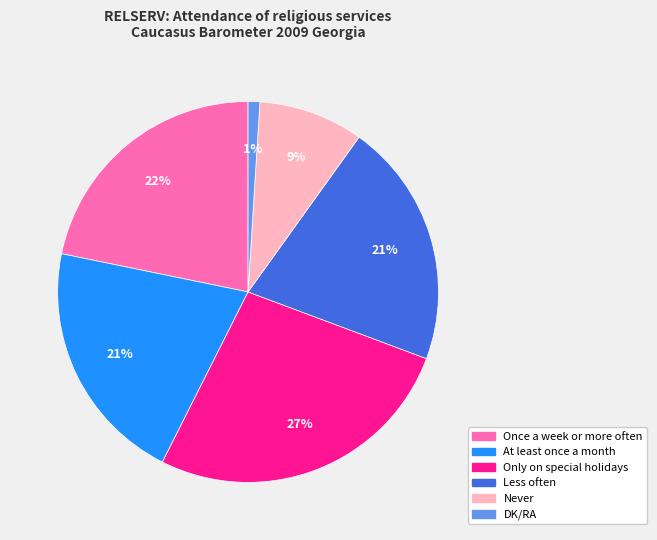

The Less often slice represents 31% of the pie. True or false?

False